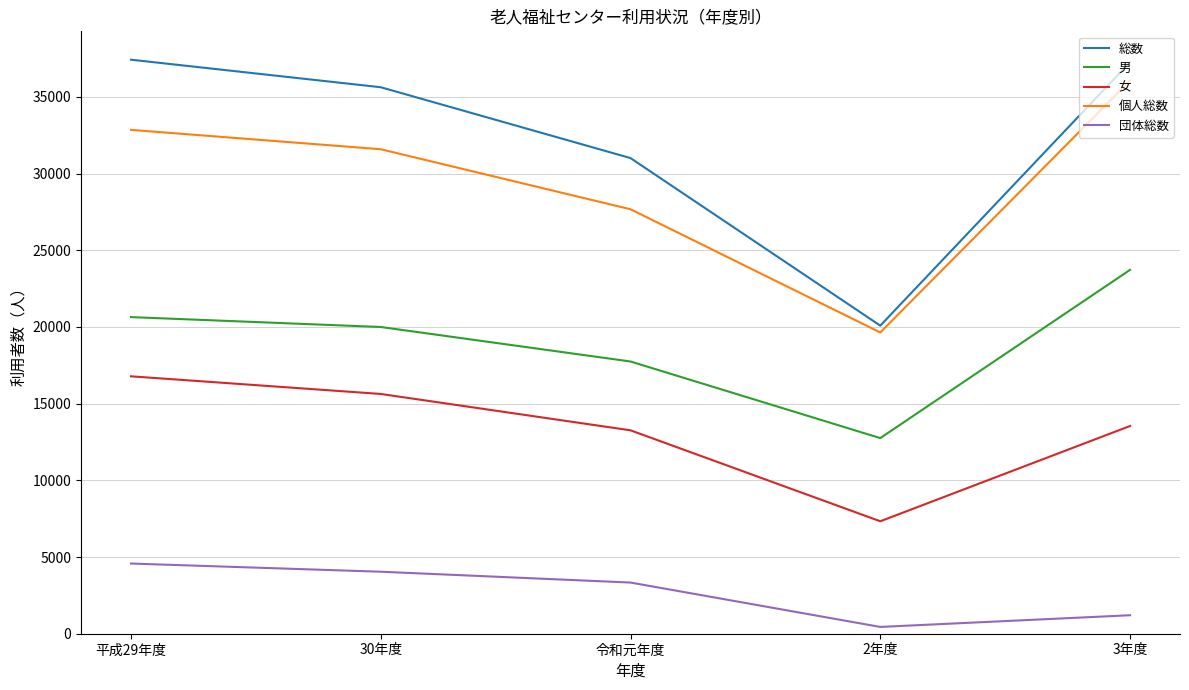

True or false: 個人総数 and 男 cross at least once.

False